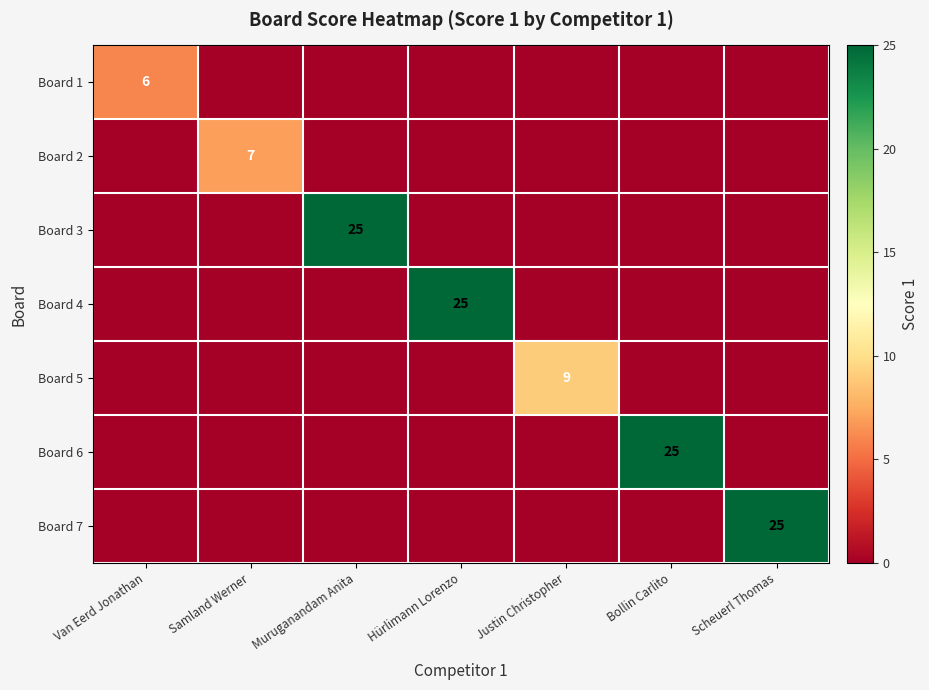

The Board 4 series shows 25 at Hürlimann Lorenzo. True or false?

True